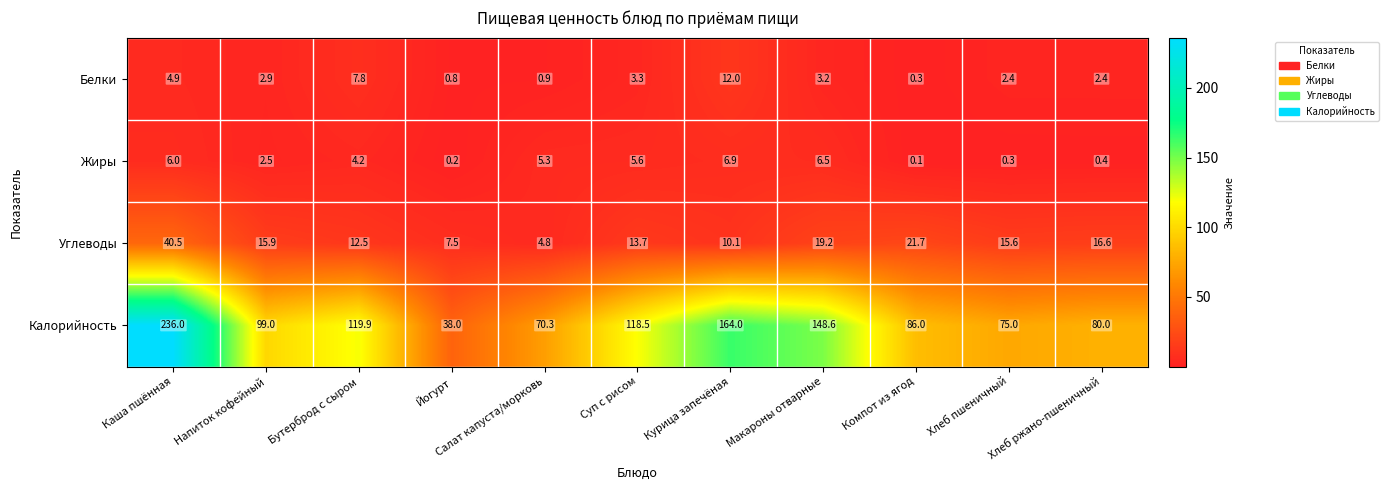

At Салат капуста/морковь, list the series in order from smallest to largest.

Белки, Углеводы, Жиры, Калорийность